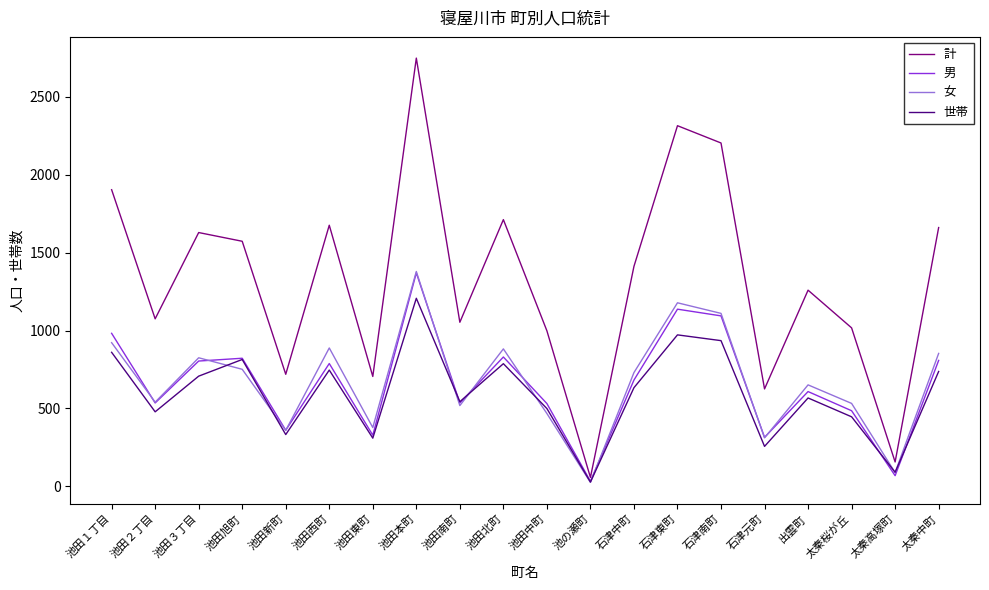

What is the maximum value for 世帯?

1207